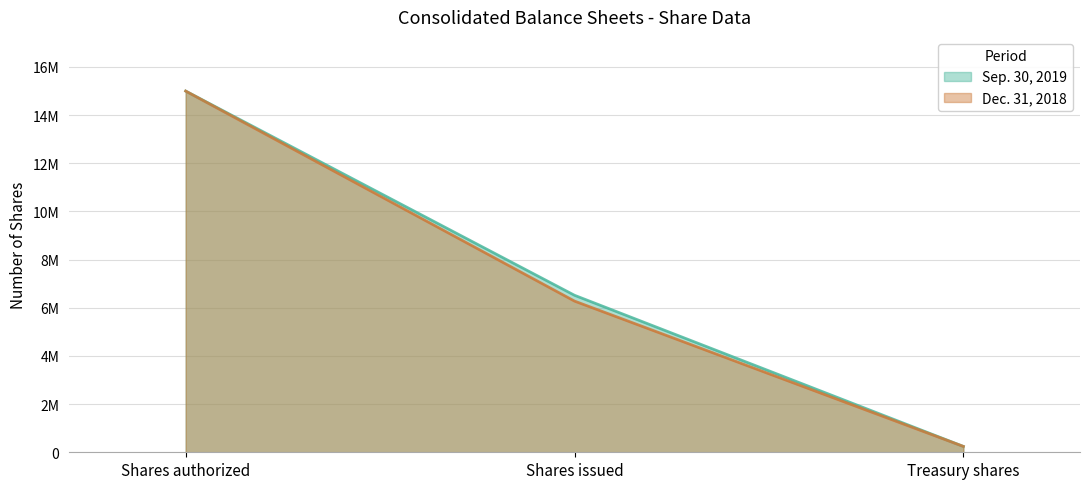

At which label does Dec. 31, 2018 first exceed 6278481?

Shares authorized